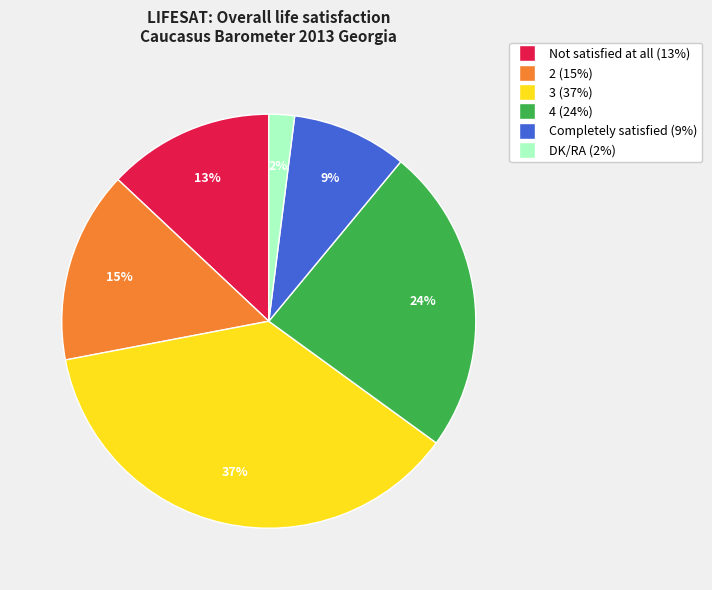

Does any single category account for the majority?

No